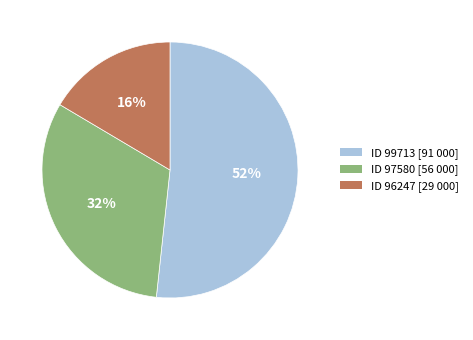

To the nearest percent, what is the average slice percentage?

33%